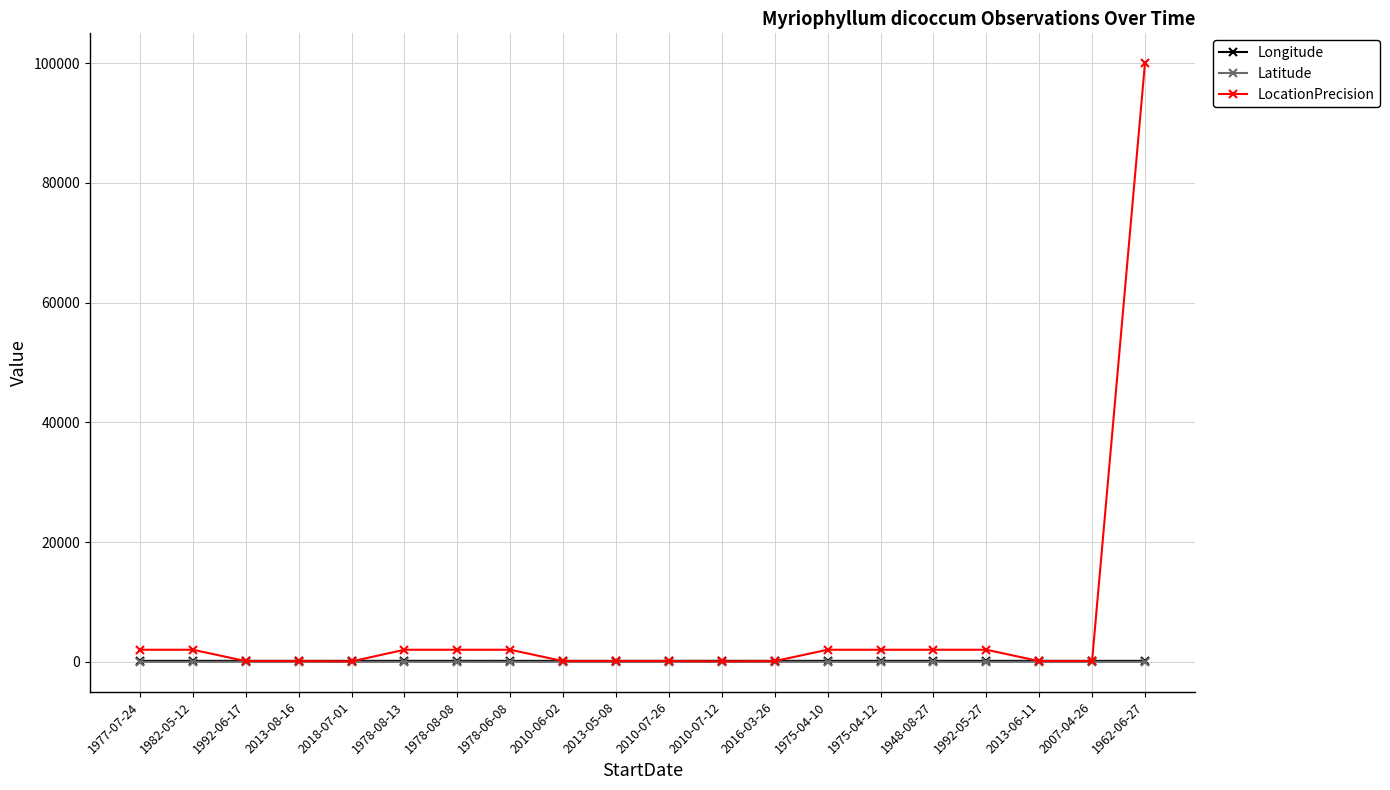

At which category is the sum across all series the highest?

1962-06-27